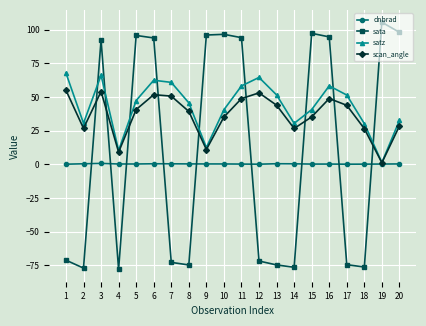

What is the sum of the dnbrad values at 20 and 7?

0.7